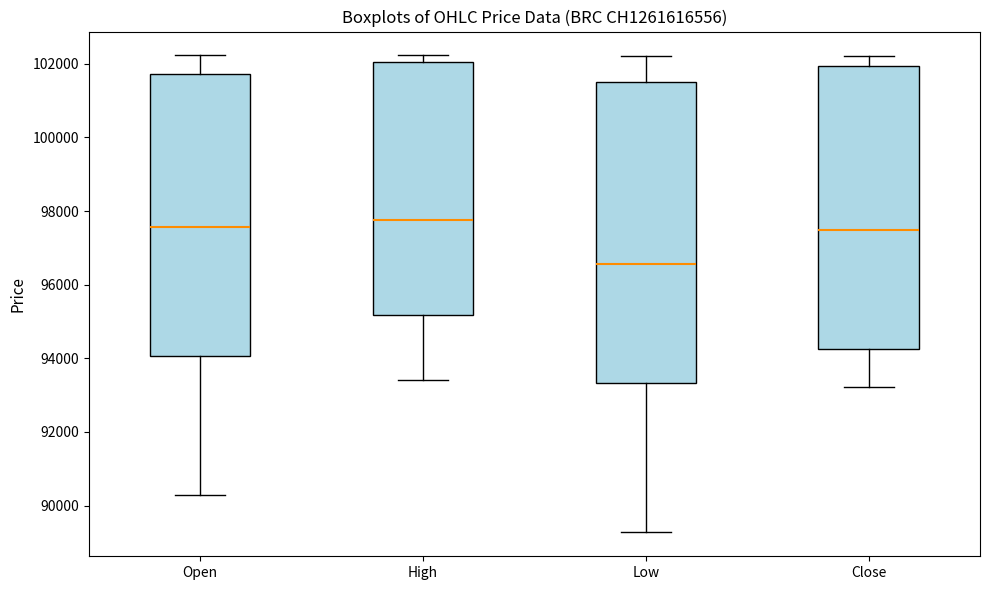

Reading left to right, transcribe this box plot: for each box, give where its median line is, the range the box spans, and where its two whiskers end, as read against the y-axis. The values are not printed on the chart, so give them approximately, as read against the axis.

Open: median 97600, box 94000 to 101800, whiskers 90400 to 102200
High: median 97800, box 95200 to 102000, whiskers 93400 to 102200
Low: median 96600, box 93400 to 101600, whiskers 89200 to 102200
Close: median 97400, box 94200 to 102000, whiskers 93200 to 102200